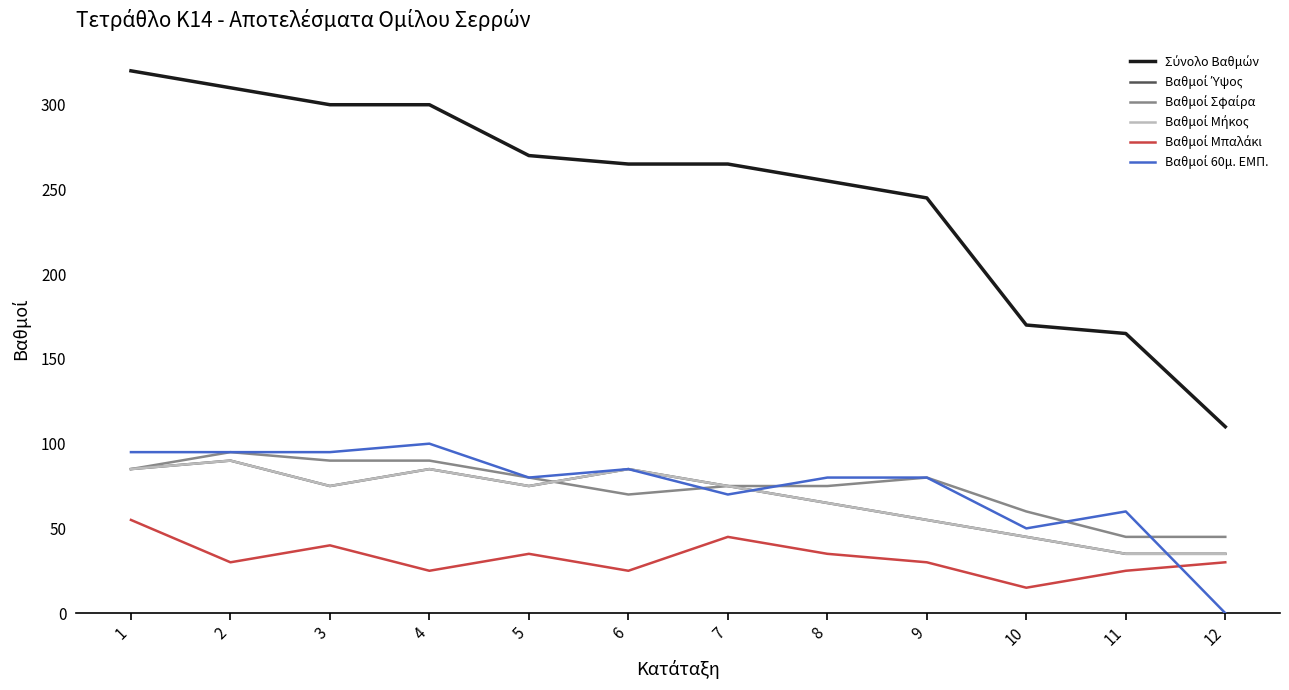

Is the value of Σύνολο Βαθμών at 10 greater than the value of Βαθμοί 60μ. ΕΜΠ. at 10?

Yes